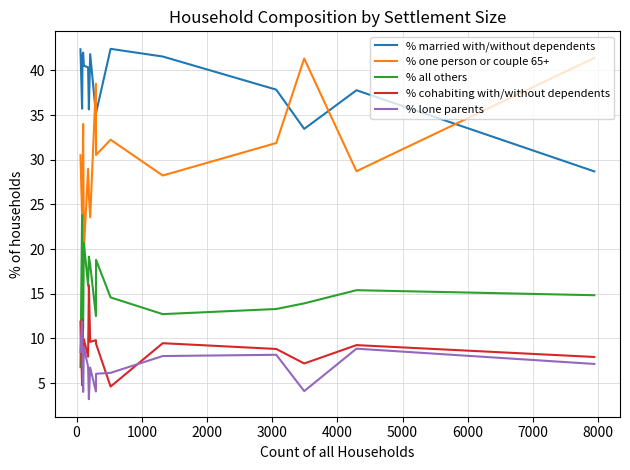

Which series has the largest range (max minus min)?

% one person or couple 65+